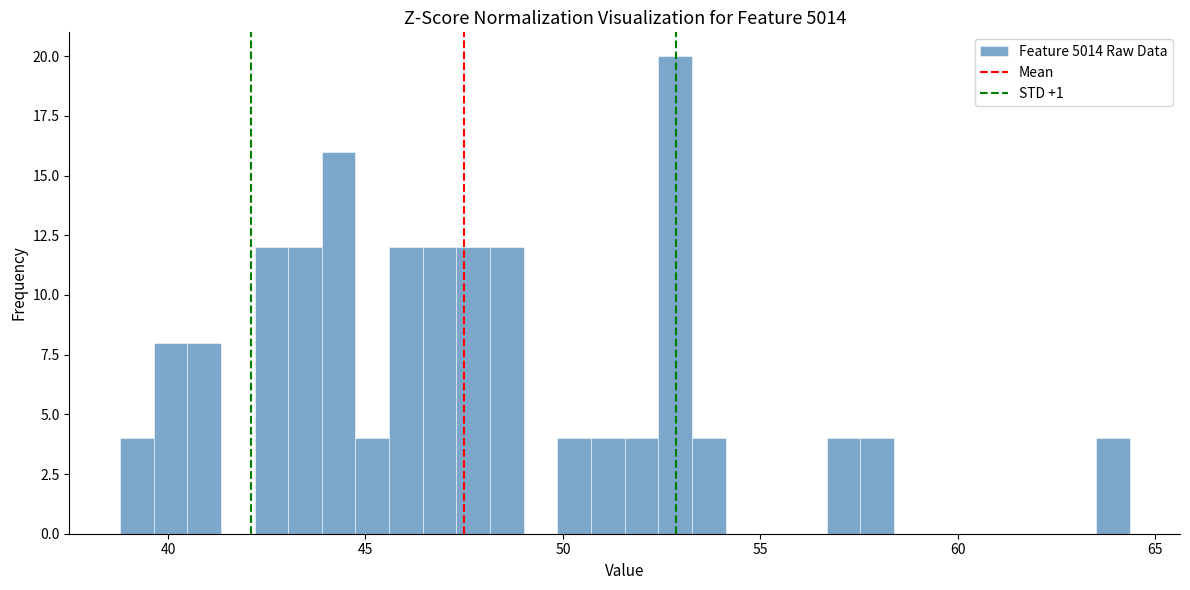

Read against the x-axis, roughly where is the centre of the tallest bar?

53.0